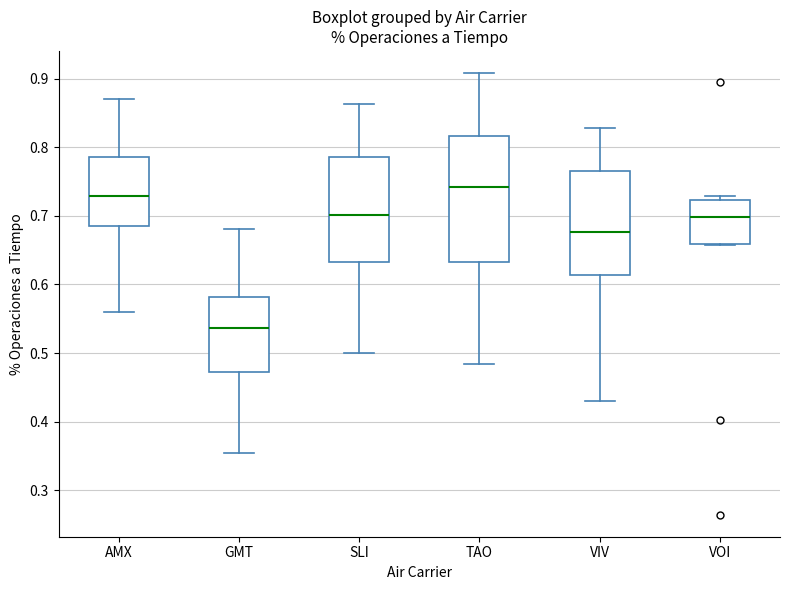

Which box's median line is the highest?

TAO